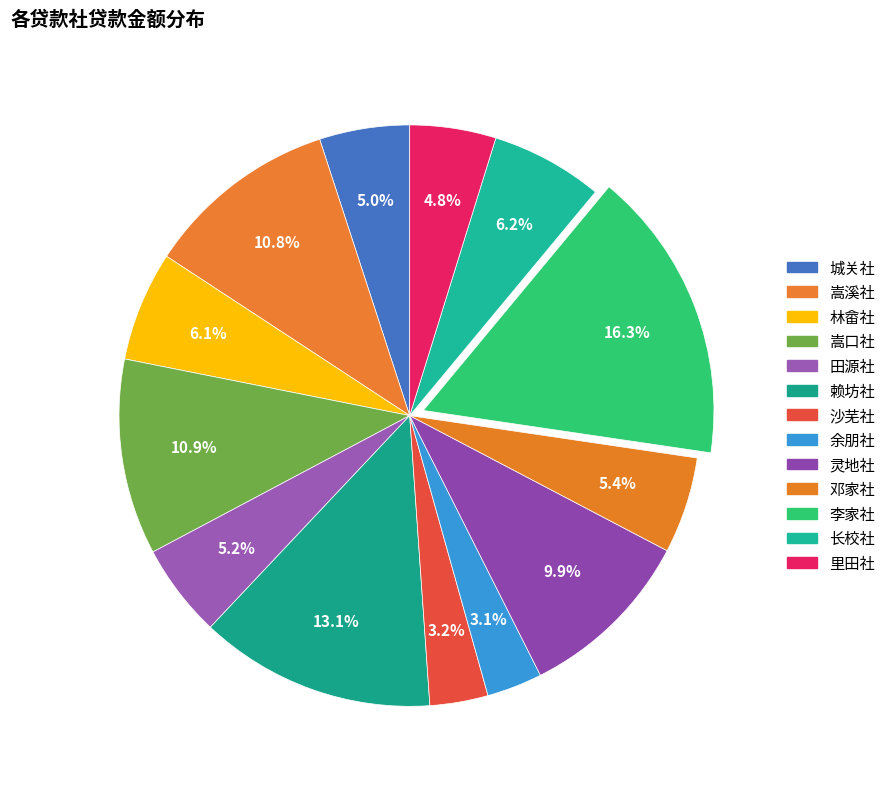

True or false: 邓家社 accounts for 5% of the total.

True